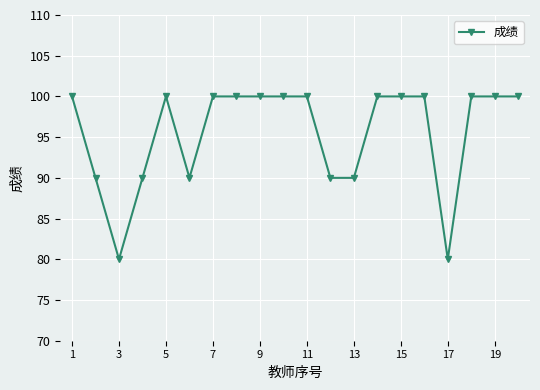

True or false: there are more than 0 points higher than both neighbors.

True